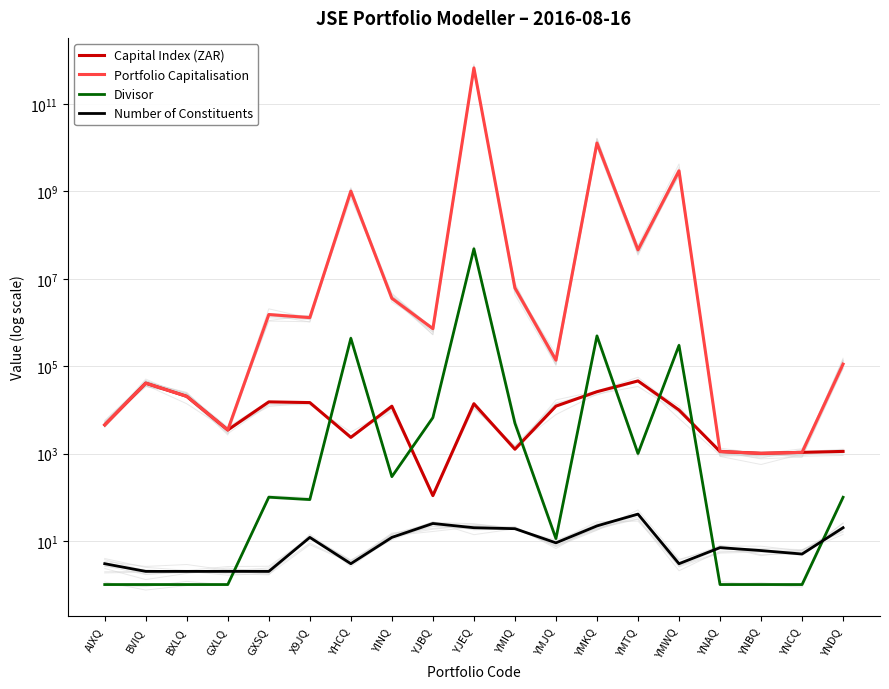

What is the total value across all series at YMJQ?

149232.7